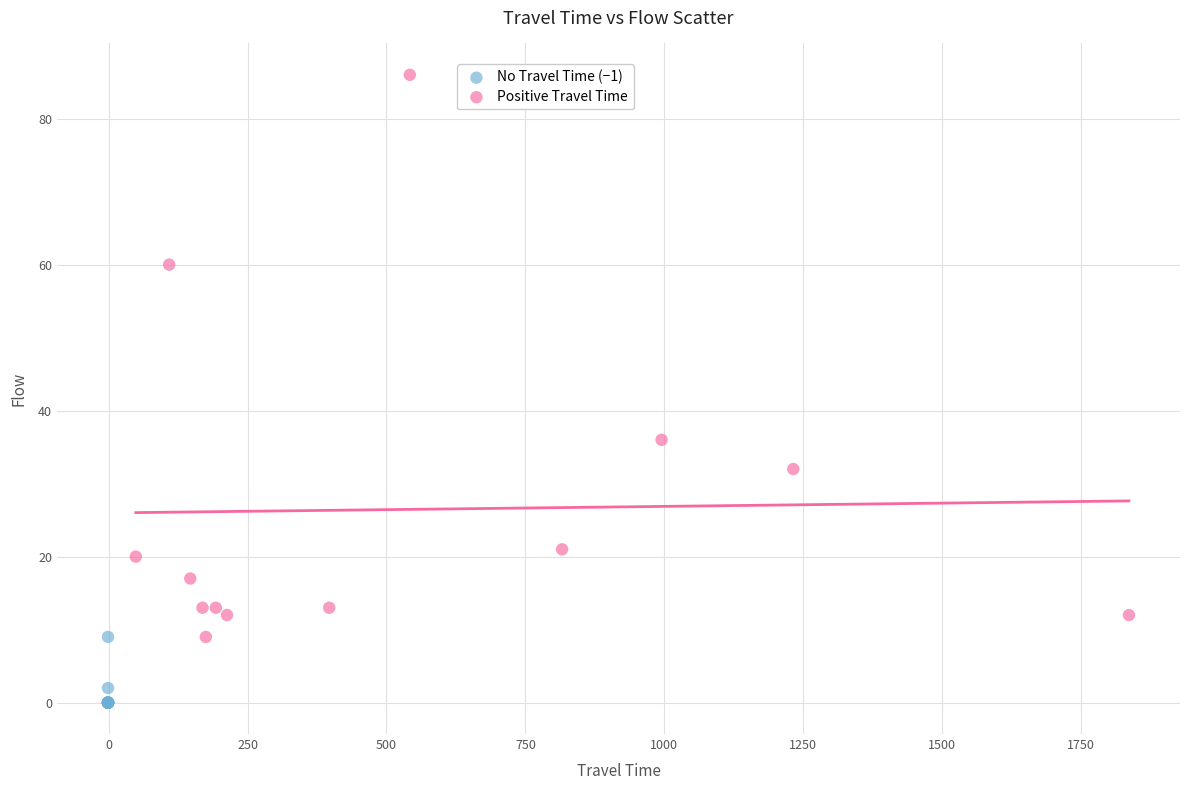

Which series reaches the maximum Y coordinate?

Positive Travel Time